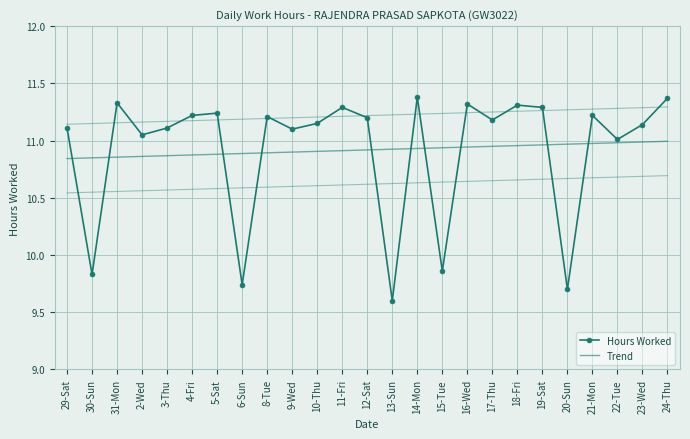

What is the sum of all Trend values?

273.0